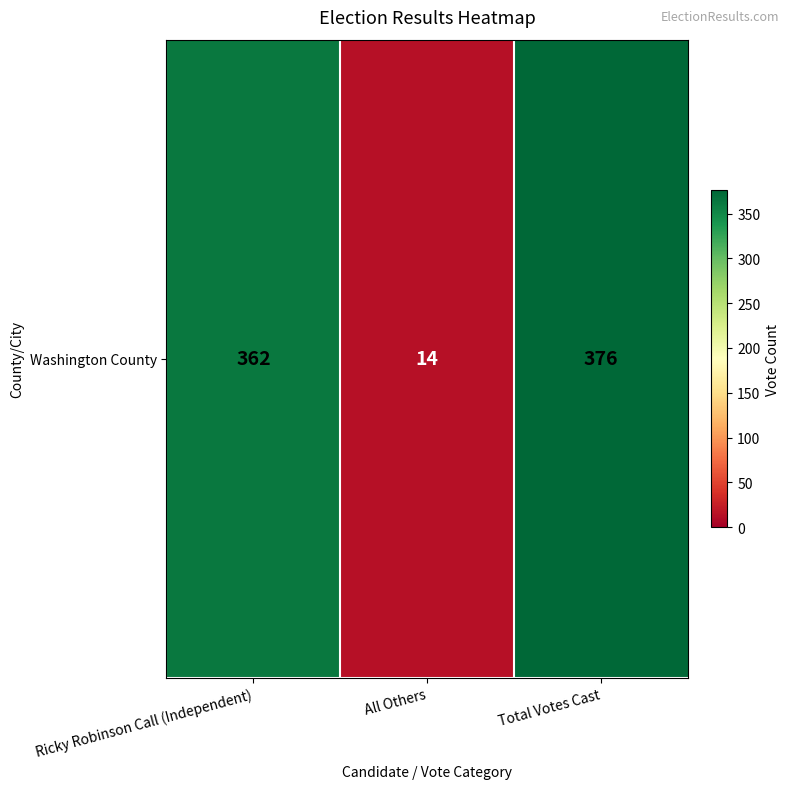

At which label does the data first exceed 362?

Total Votes Cast